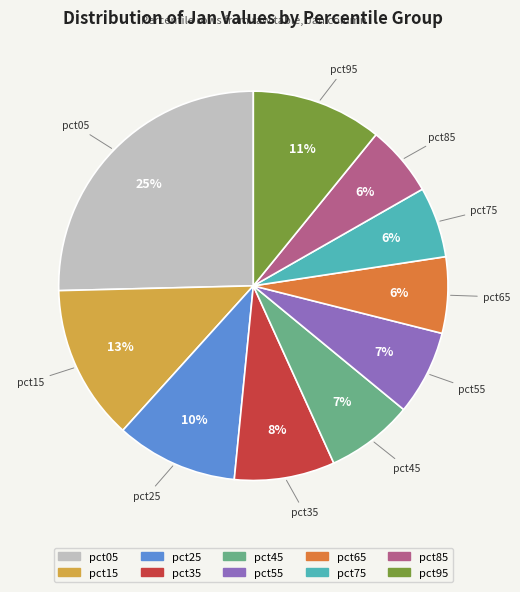

The pct35 slice represents 8% of the pie. True or false?

True